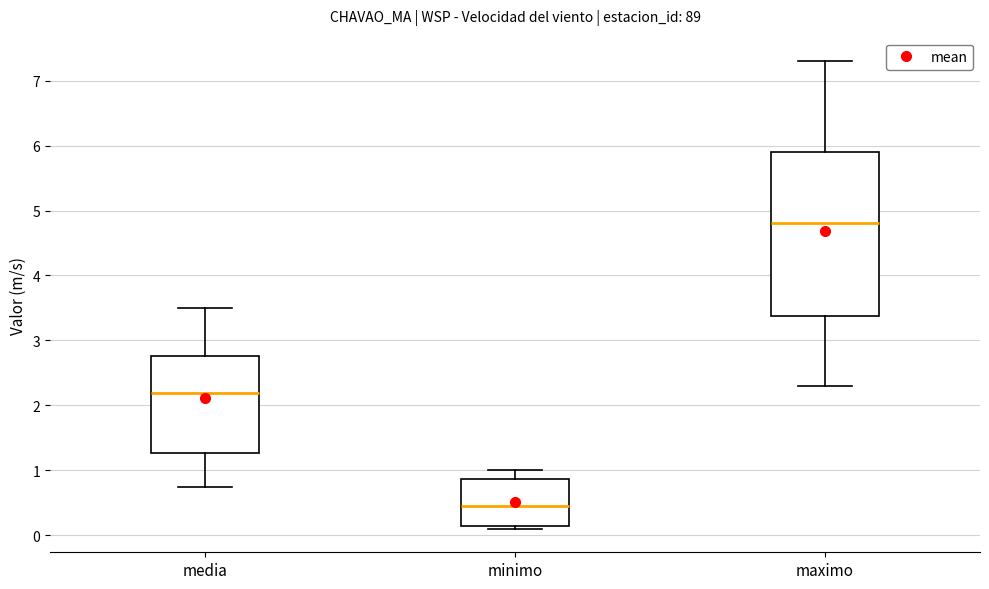

Reading left to right, read every box against the y-axis: the position of its median line, the range the box covers, and the ends of its whiskers. The values are not printed on the chart, so give them approximately, as read against the axis.

media: median 2.2, box 1.3 to 2.8, whiskers 0.8 to 3.5
minimo: median 0.5, box 0.2 to 0.9, whiskers 0.1 to 1.0
maximo: median 4.8, box 3.4 to 5.9, whiskers 2.3 to 7.3